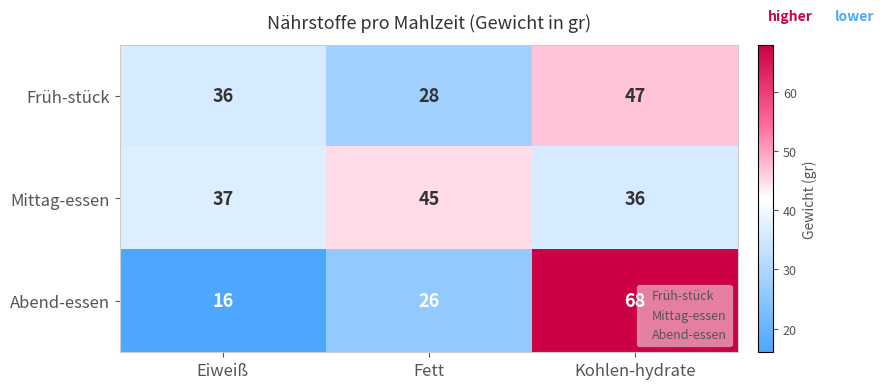

At which label is Mittag-essen closest to 40?

Eiweiß